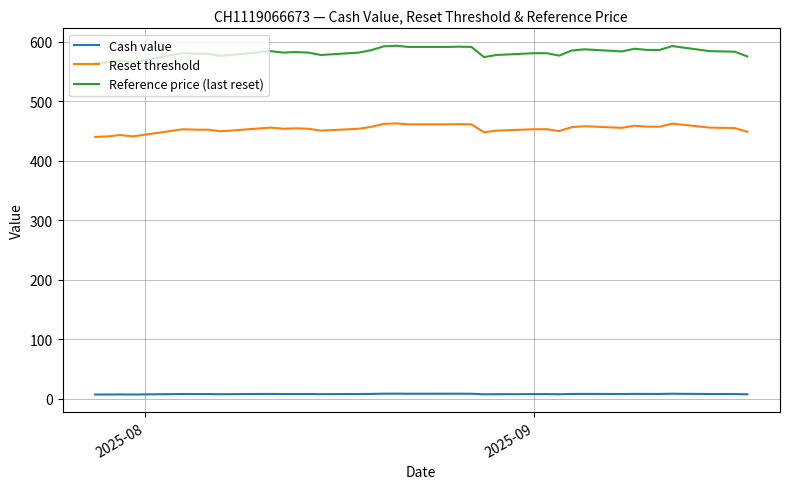

True or false: Reset threshold and Reference price (last reset) intersect in this chart.

False